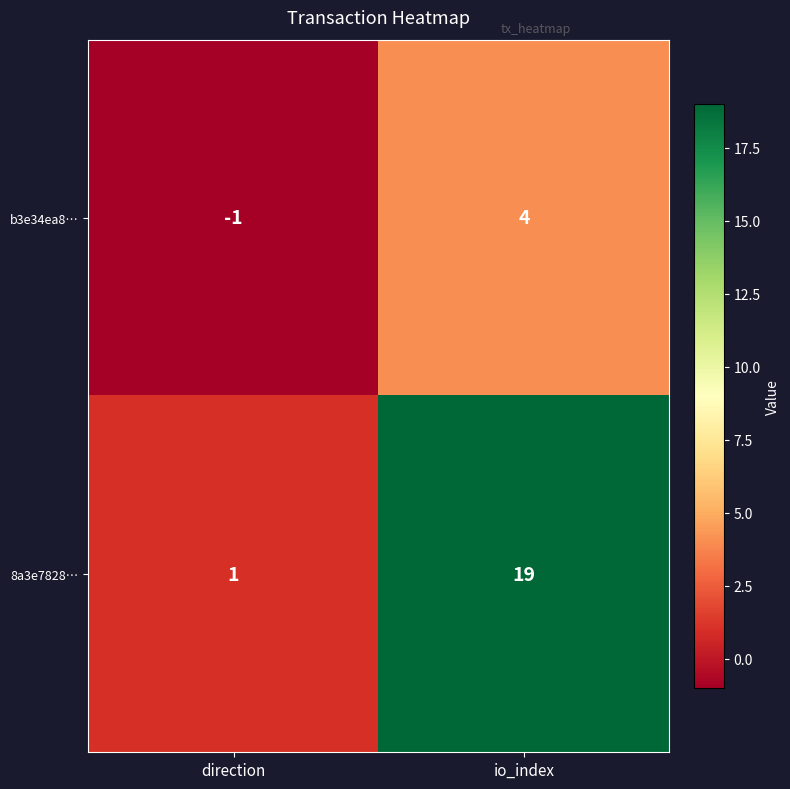

At how many categories does at least one series exceed 14?

1